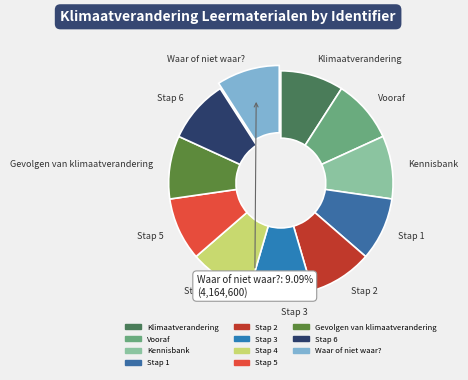

True or false: Gevolgen van klimaatverandering accounts for 9% of the total.

True